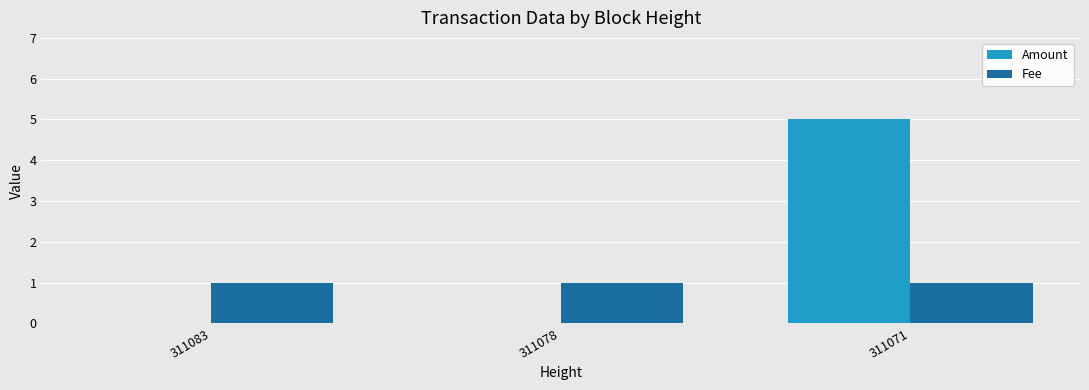

What is the spread (max minus min) of values at 311071?

4